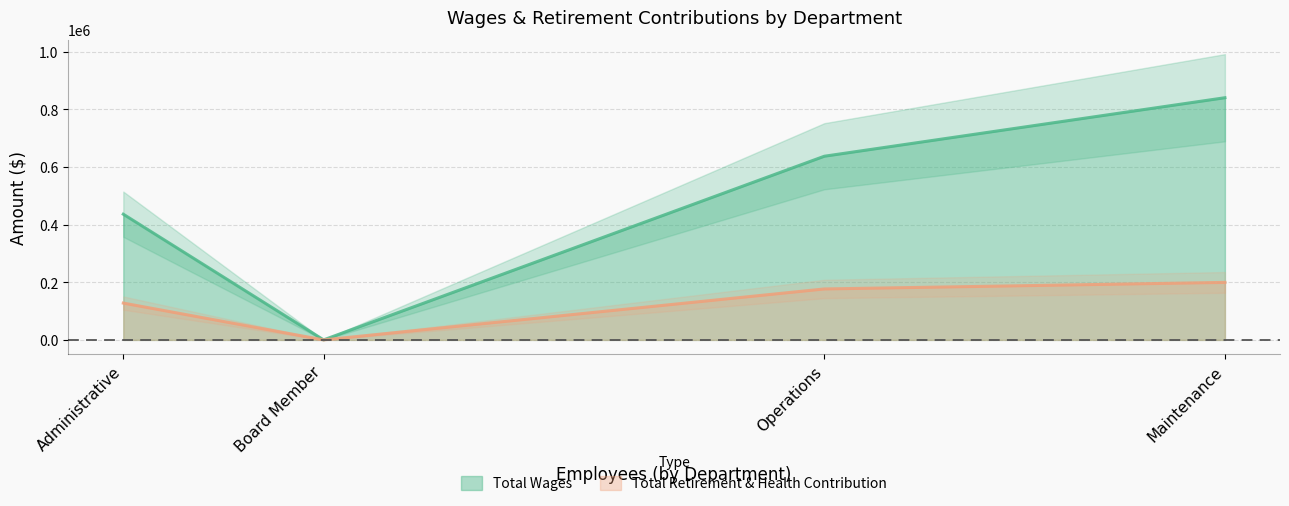

The Total Retirement & Health Contribution series shows 0 at Board Member. True or false?

True